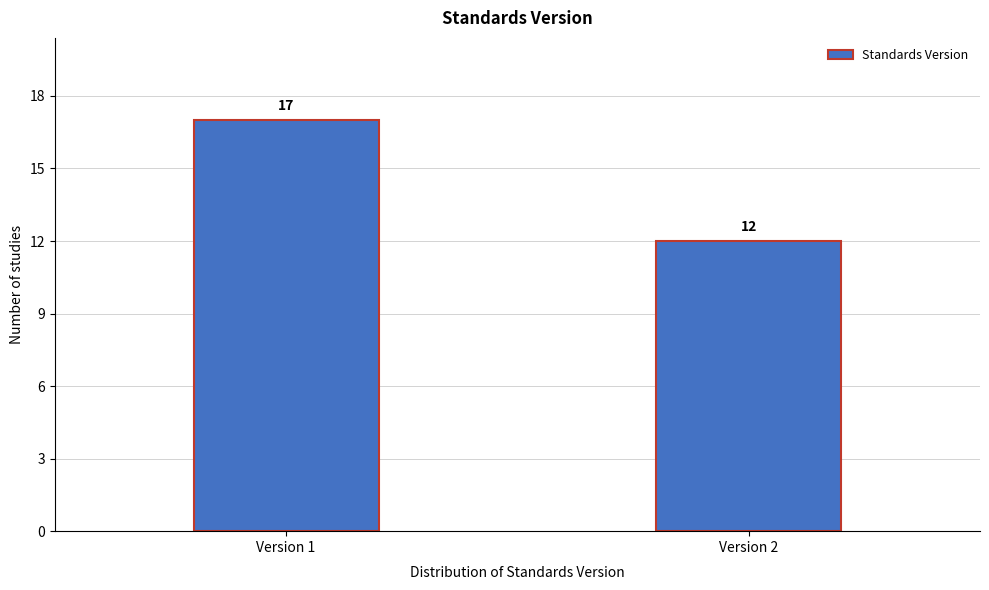

Reading right to left, extract all data points from this chart.

Version 2=12	Version 1=17